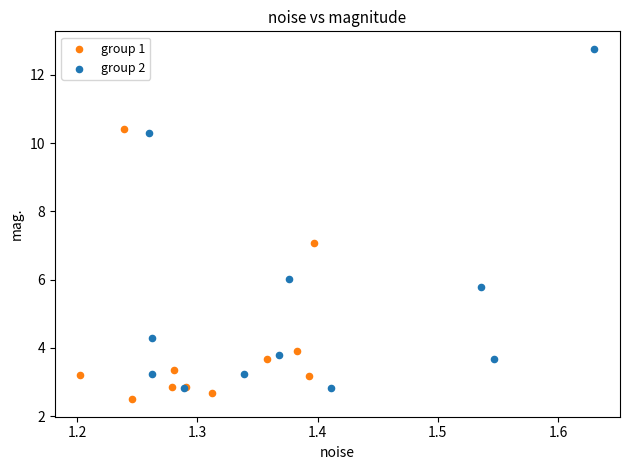

What are all the series names shown in the legend?

group 1, group 2